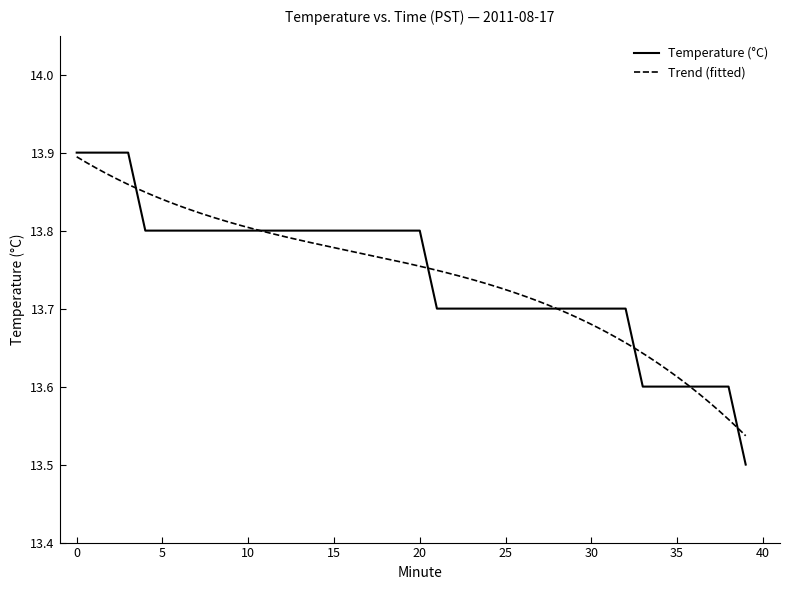

Is it true that the value at 27 is 21.9?

False